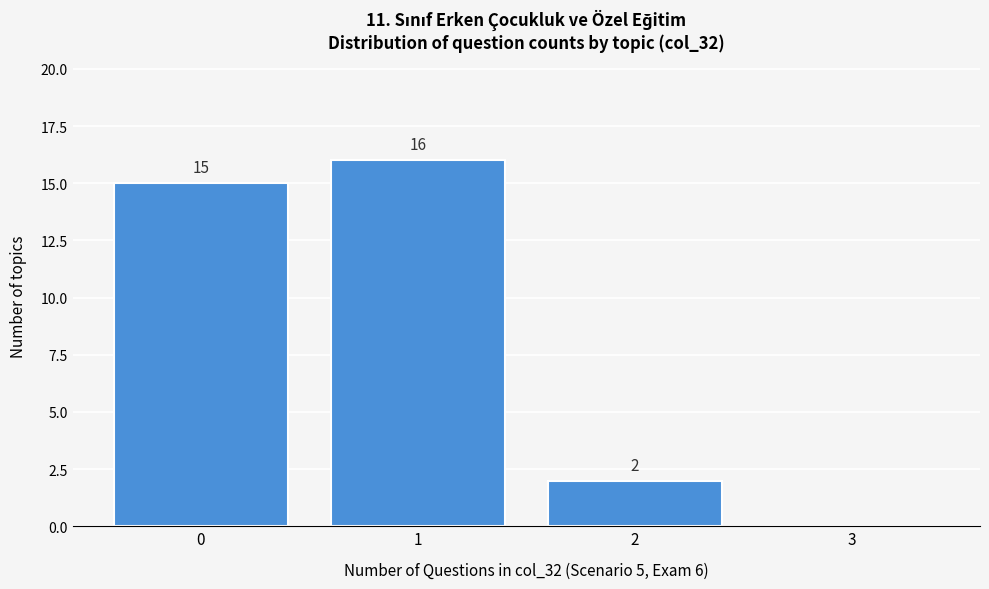

Which range on the x-axis has the tallest bar?

0.5 to 1.5